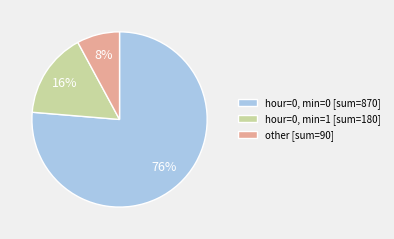

What is the largest slice in the pie chart?

hour=0, min=0 [sum=870]